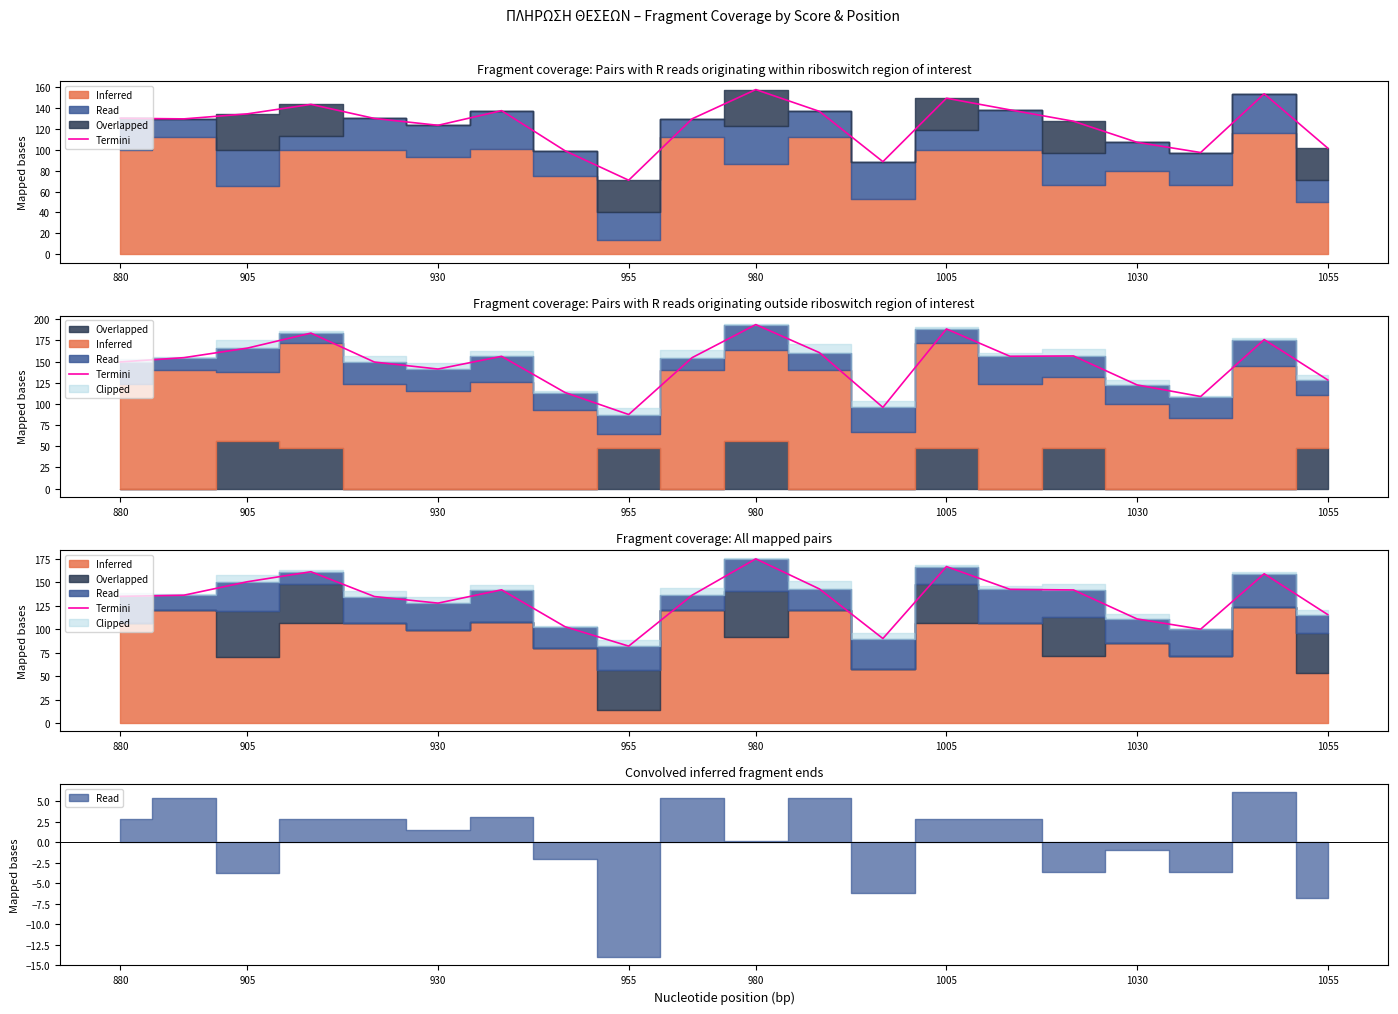

Approximately how many times larger is the value at 15 compared to 18?

0.9